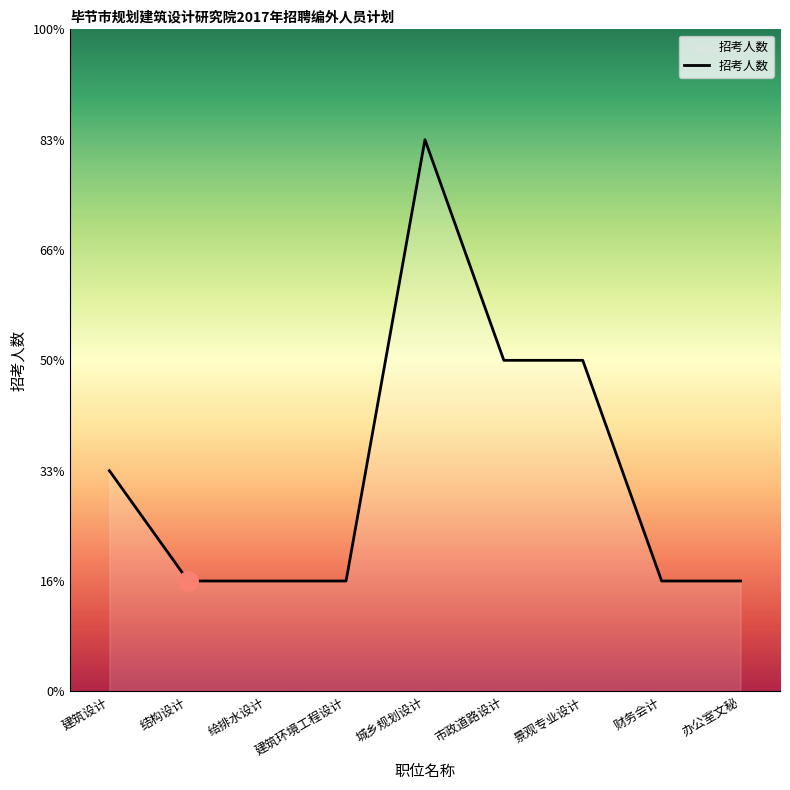

What is the difference between the maximum and minimum values?

4